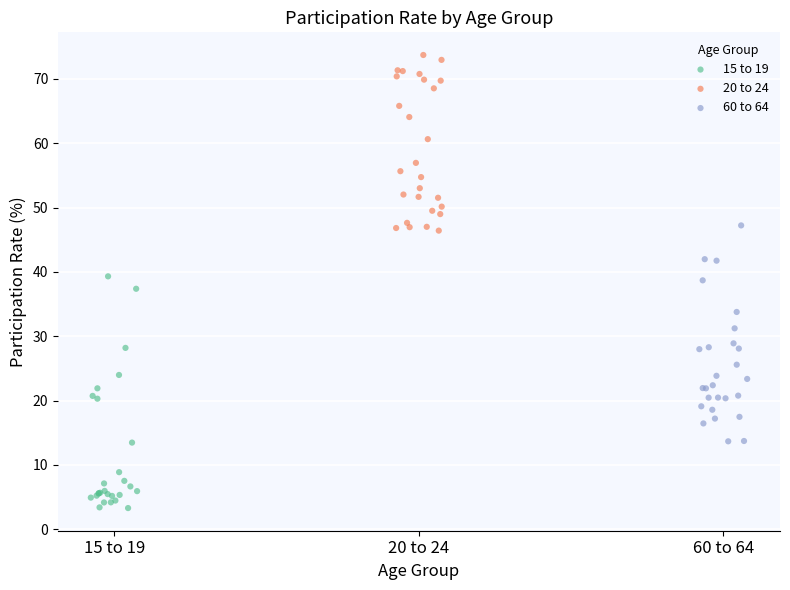

Which series reaches the minimum Y coordinate?

15 to 19